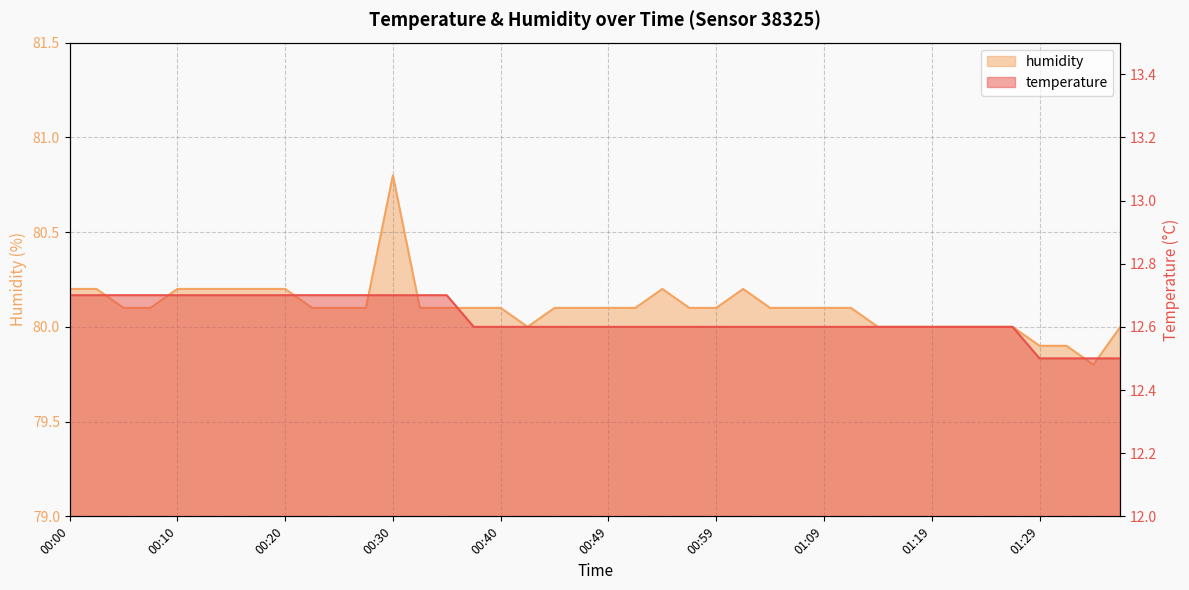

What is the difference between the second highest and minimum values in the humidity series?

0.4